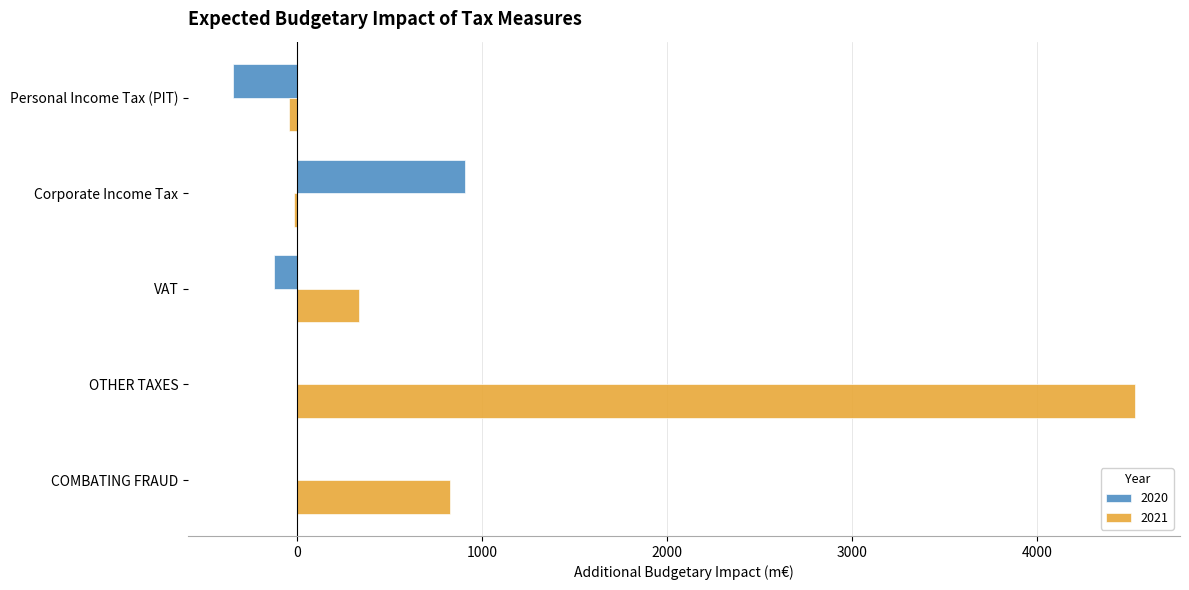

True or false: 2021 has a value of 1062 at OTHER TAXES.

False